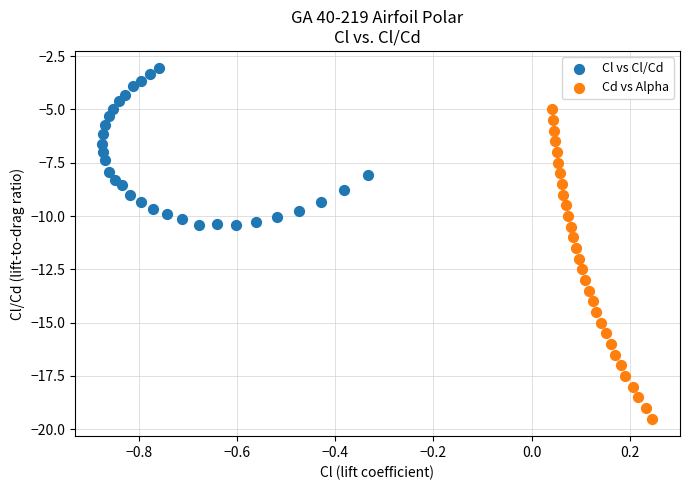

Which series contains the highest Y value?

Cl vs Cl/Cd